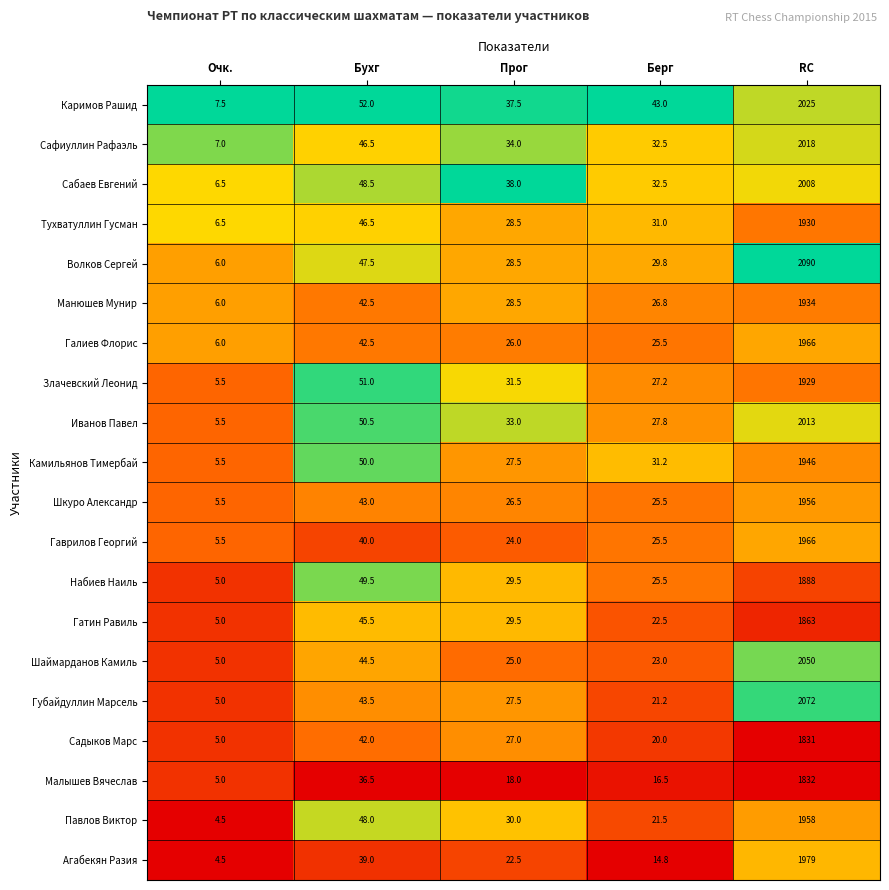

Rank the categories by Волков Сергей value from highest to lowest.

RC, Бухг, Берг, Прог, Очк.